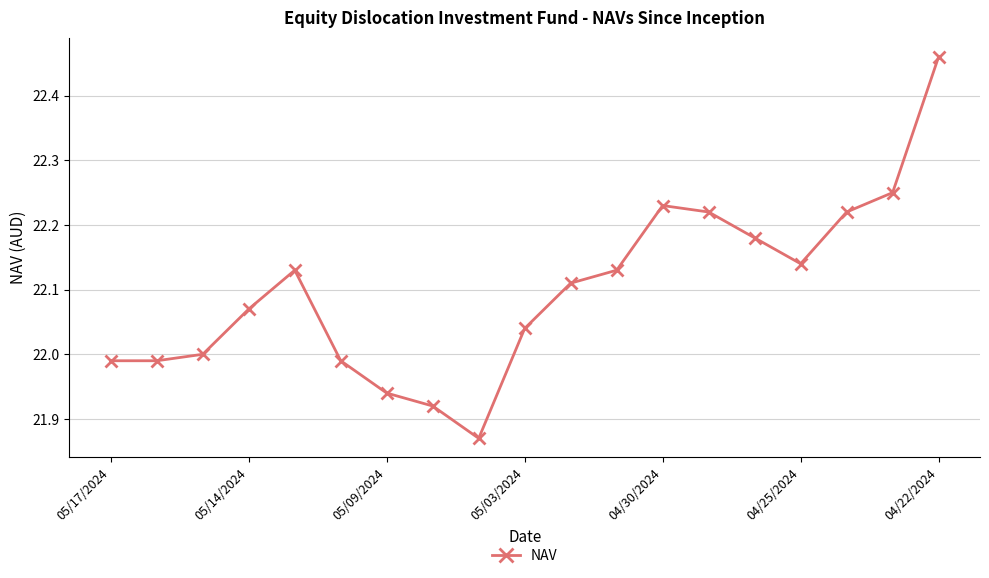

True or false: there are more than 0 points higher than both neighbors.

True